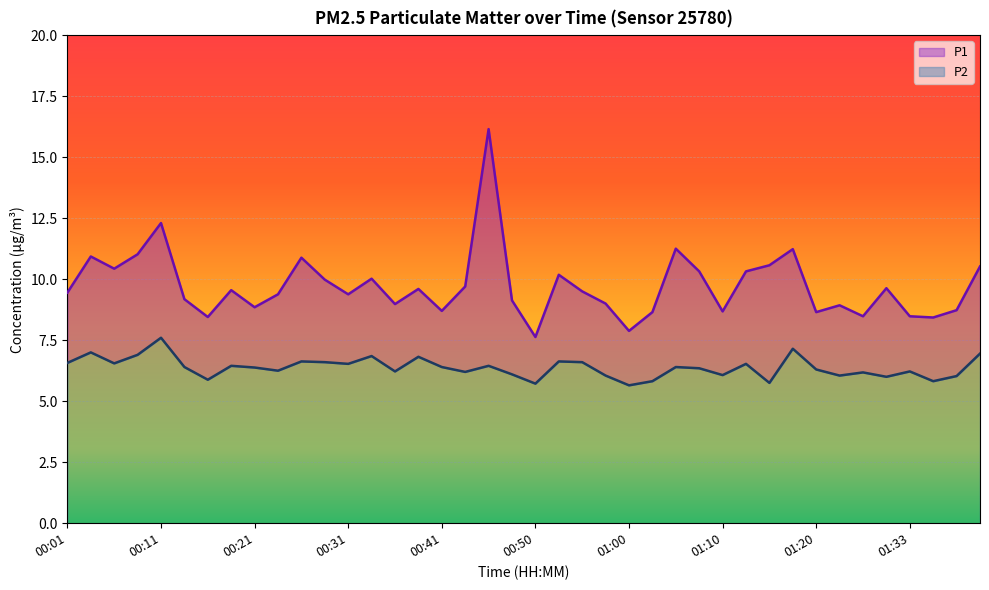

True or false: P2 has more than 1 interior local peaks.

True